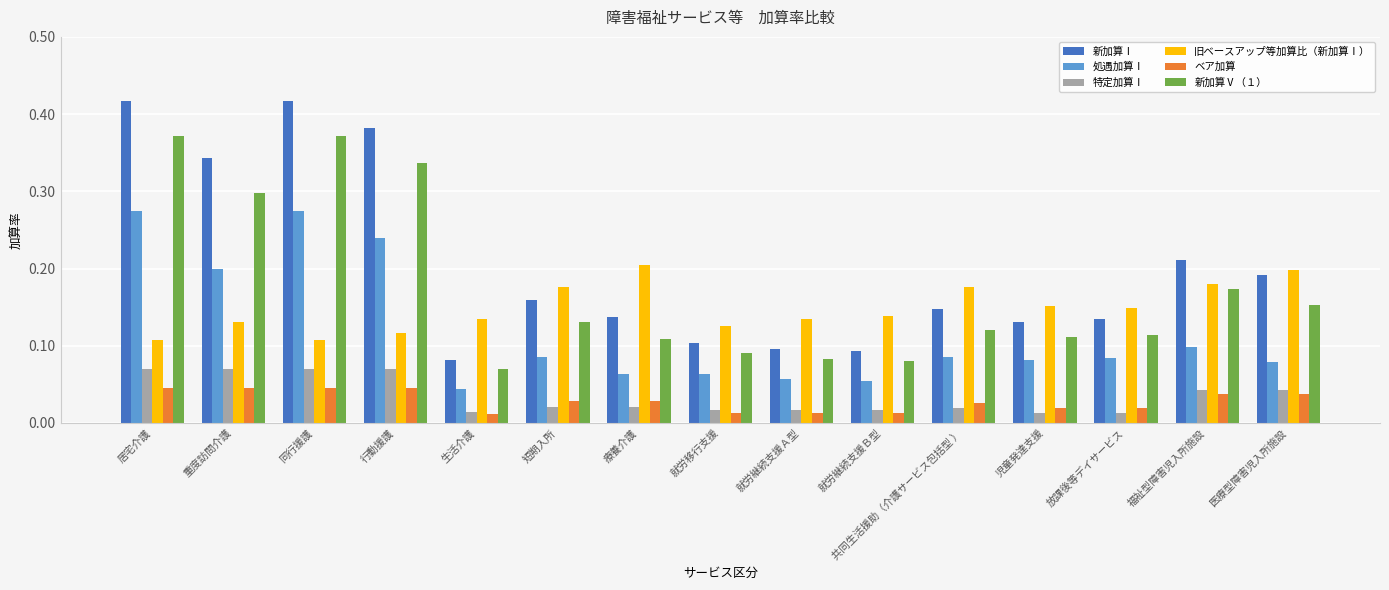

At which label is 処遇加算Ⅰ closest to 0?

生活介護